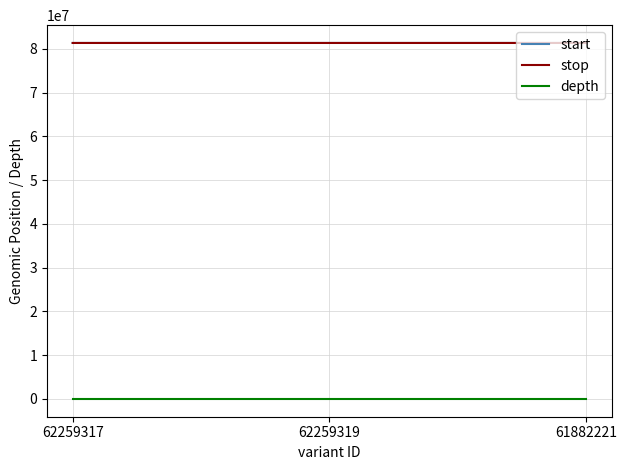

True or false: stop has a value of 81330826 at 61882221.

True